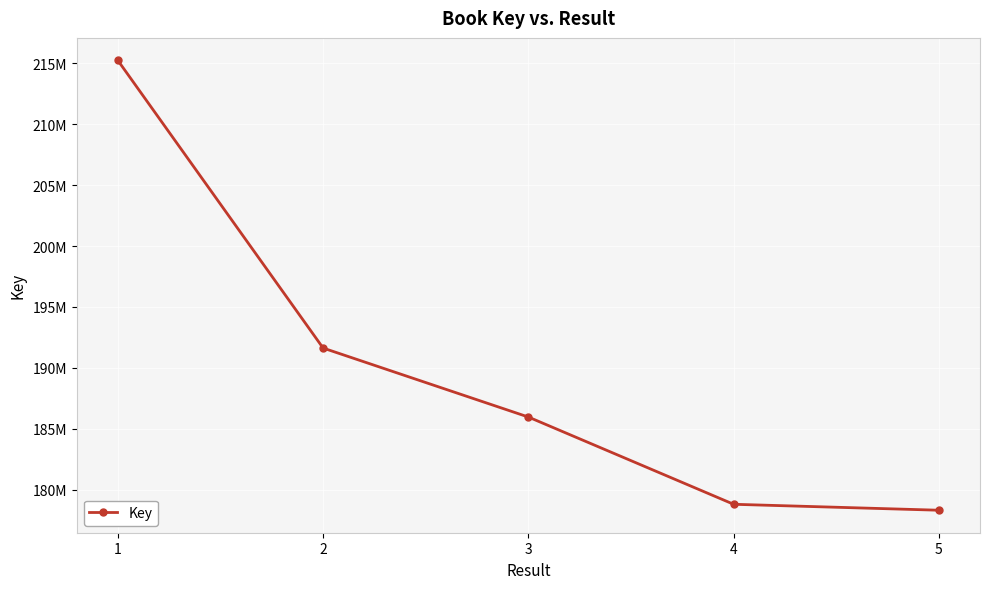

Does the chart have visible grid lines?

Yes